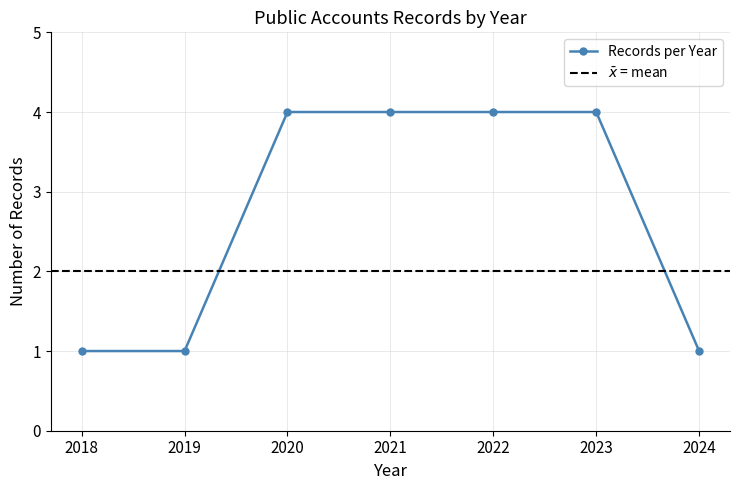

True or false: there are more than 0 points higher than both neighbors.

False